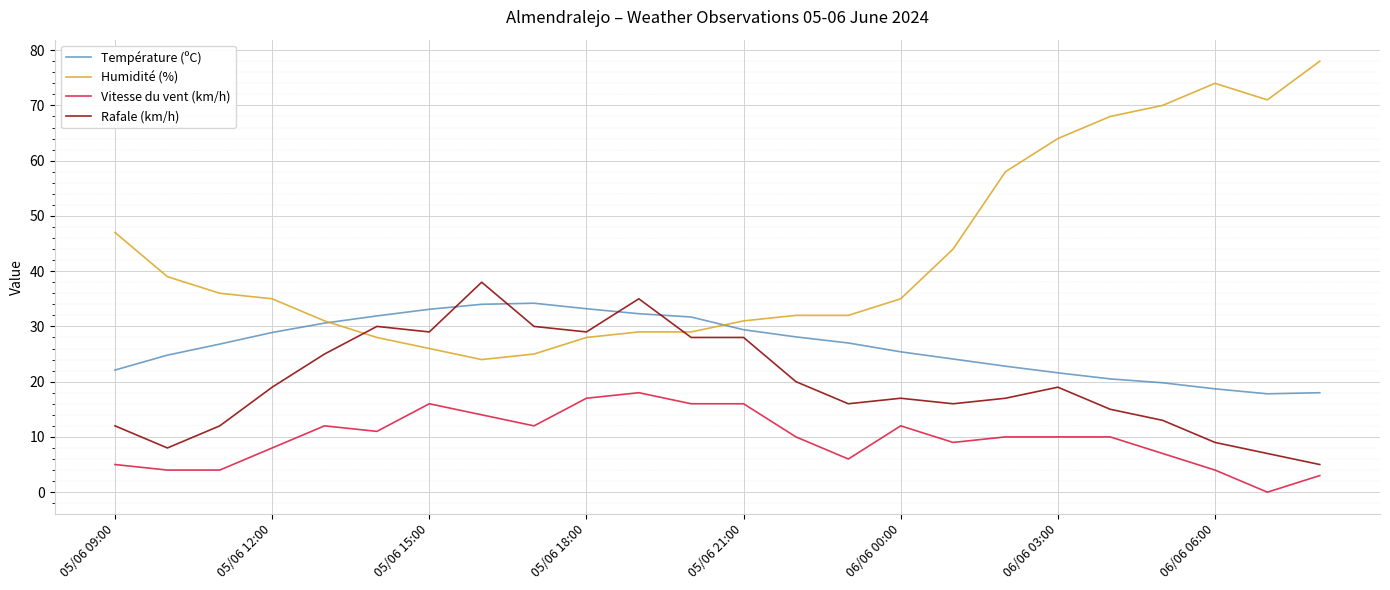

True or false: Vitesse du vent (km/h) and Température (ºC) cross at least once.

False